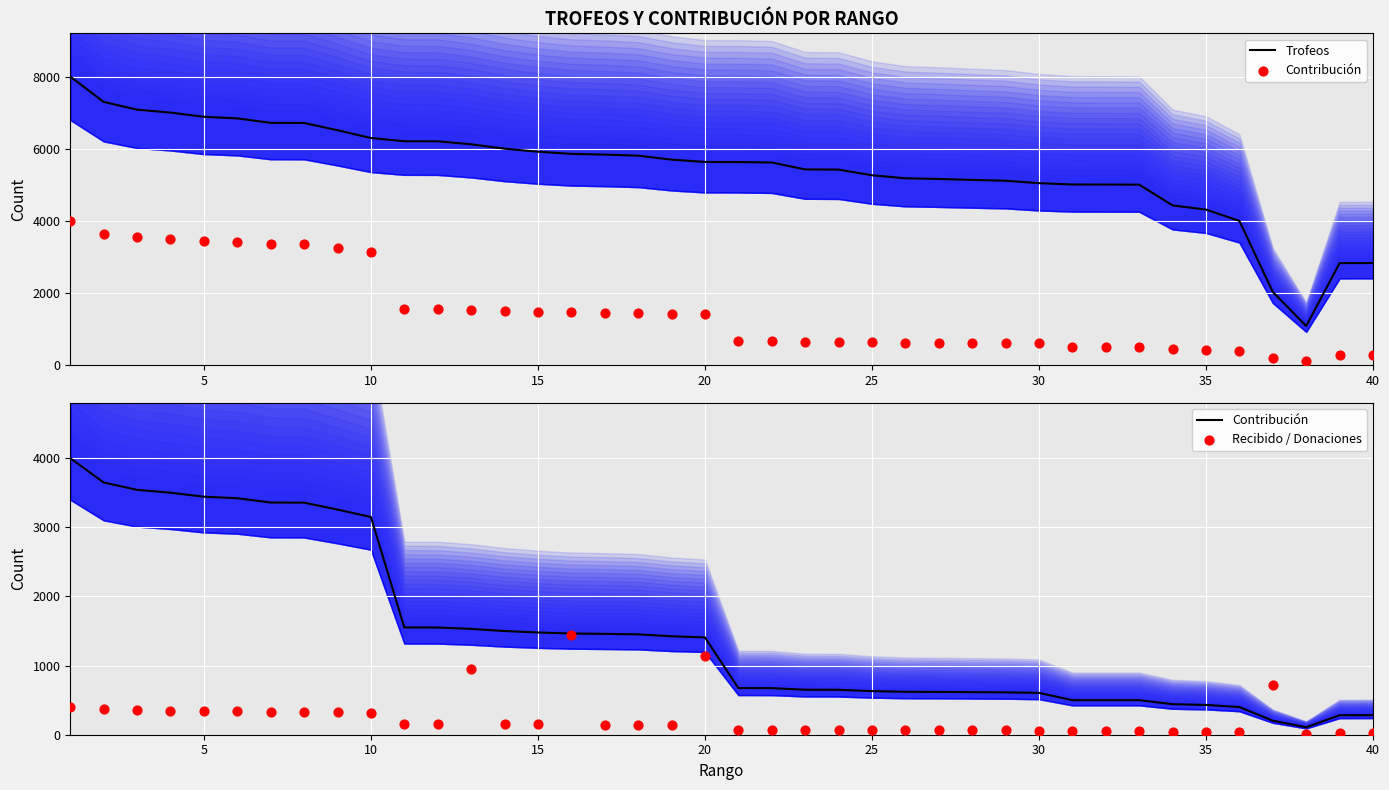

Which series has the largest total across all categories?

Trofeos